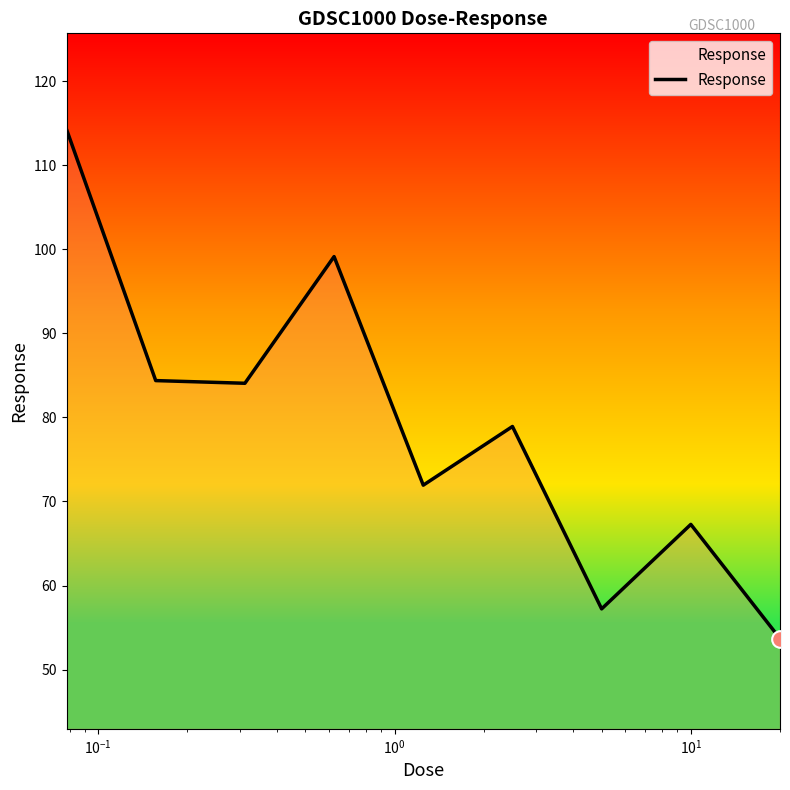

What is the difference between the maximum and minimum values?

60.6